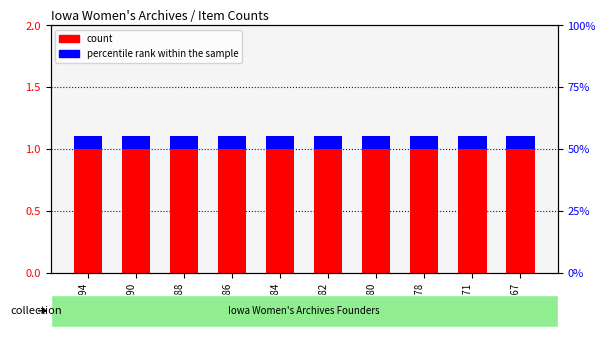

List the series in order of their overall mean, lowest first.

percentile rank within the sample, count